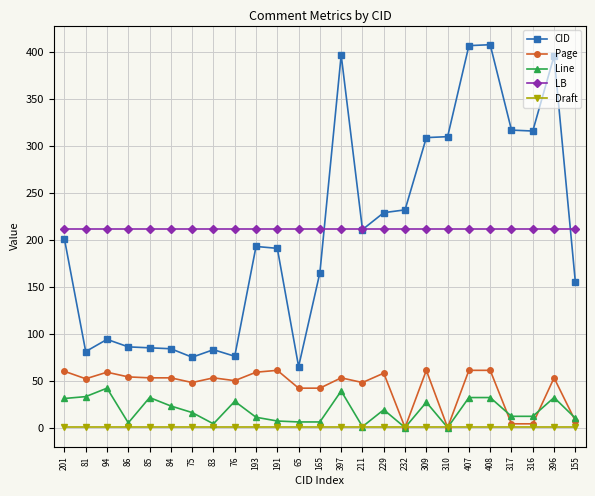

True or false: LB has a value of 127 at 75.

False